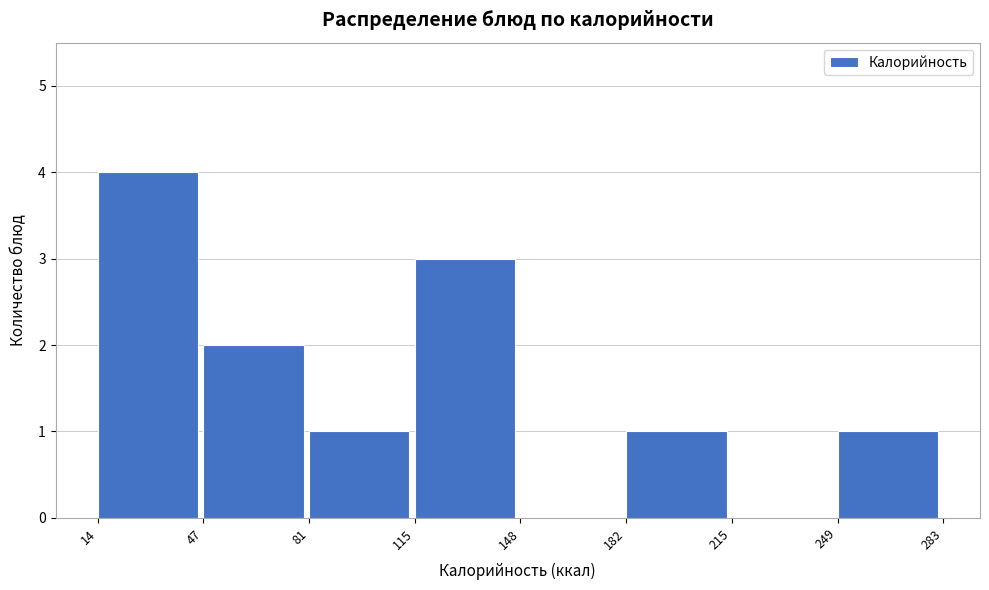

Which range on the x-axis has the tallest bar?

14 to 47